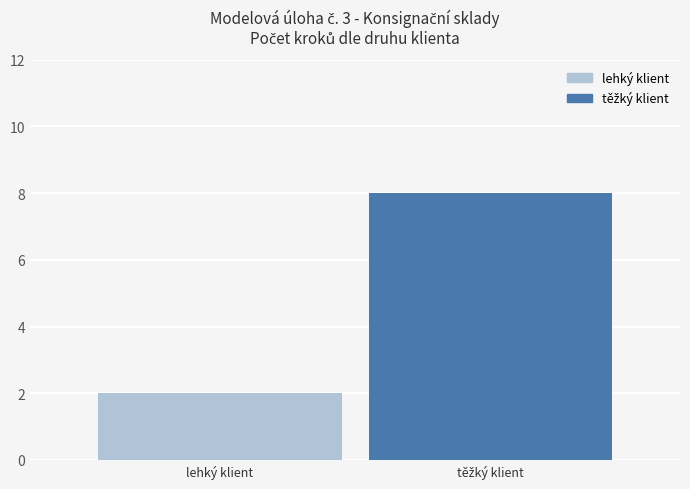

What is the maximum value shown in the chart?

8